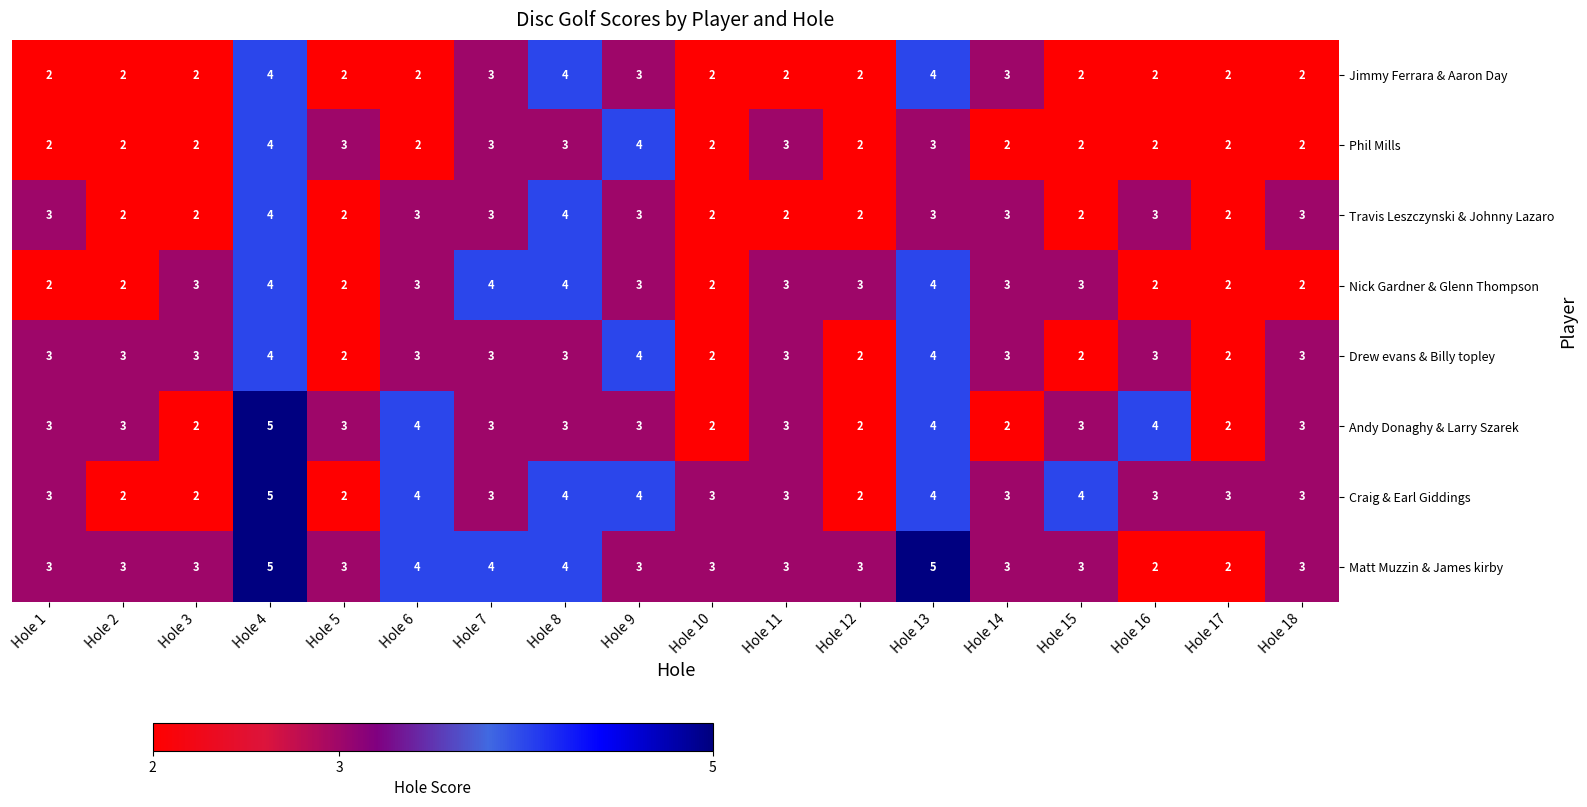

What is the spread (max minus min) of values at Hole 13?

2